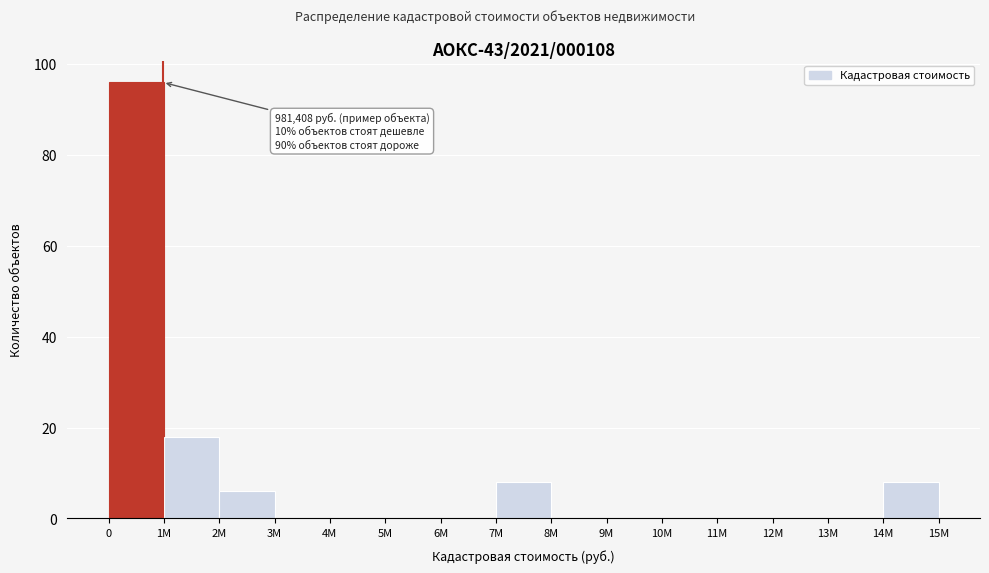

Reading left to right, list all the values displayed in this chart.

0=96	1M=18	2M=6	3M=0	4M=0	5M=0	6M=0	7M=8	8M=0	9M=0	10M=0	11M=0	12M=0	13M=0	14M=8